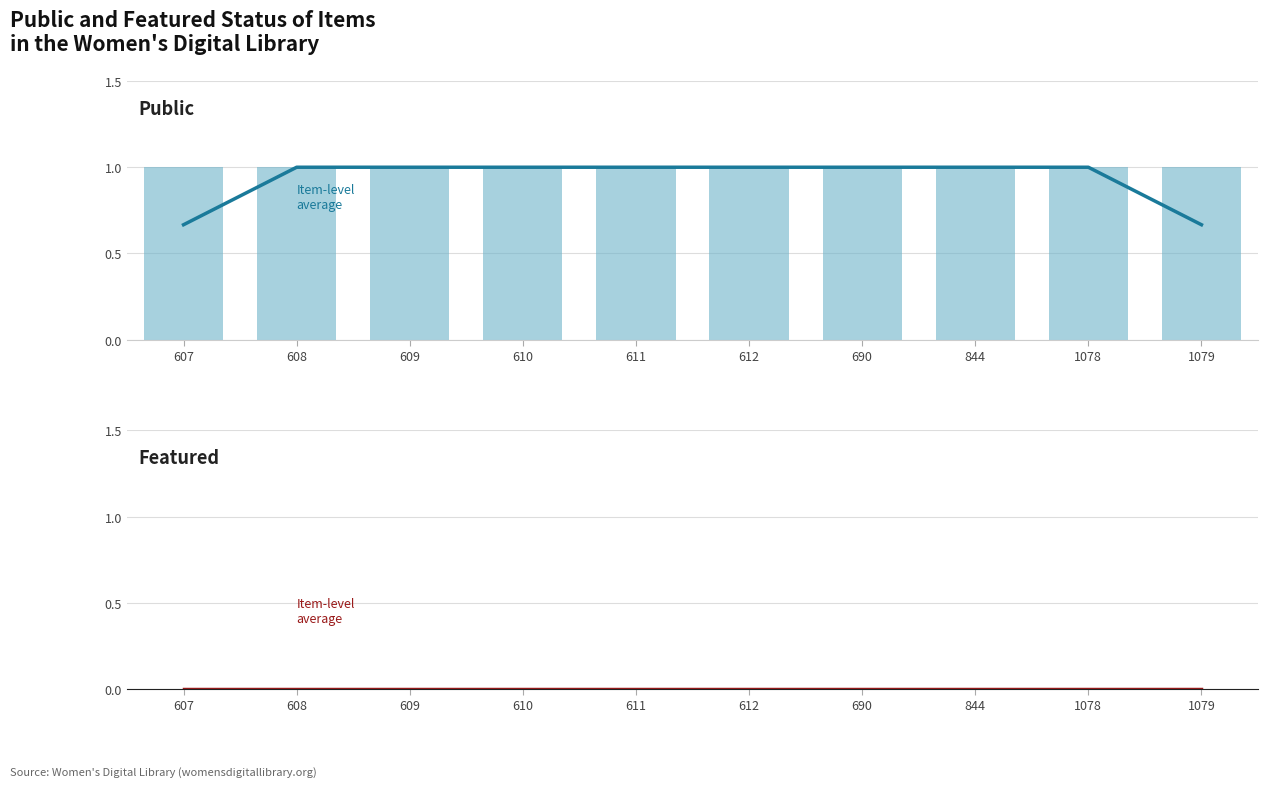

Are the bars grouped side by side (vs. stacked)?

Yes